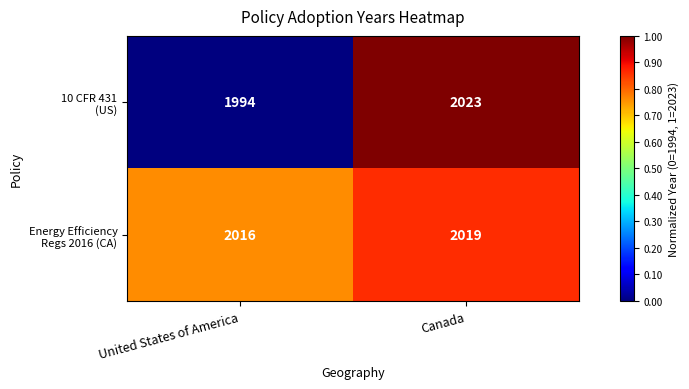

What is the greatest value displayed?

2023